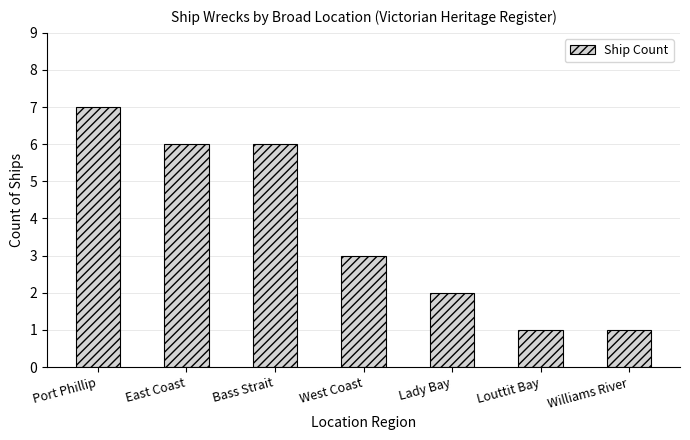

Reading left to right, list all the values displayed in this chart.

Port Phillip=7	East Coast=6	Bass Strait=6	West Coast=3	Lady Bay=2	Louttit Bay=1	Williams River=1